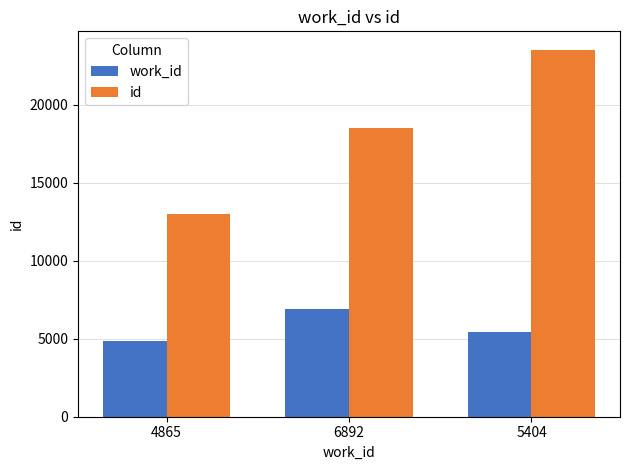

Rank the series by their maximum value, from highest to lowest.

id, work_id